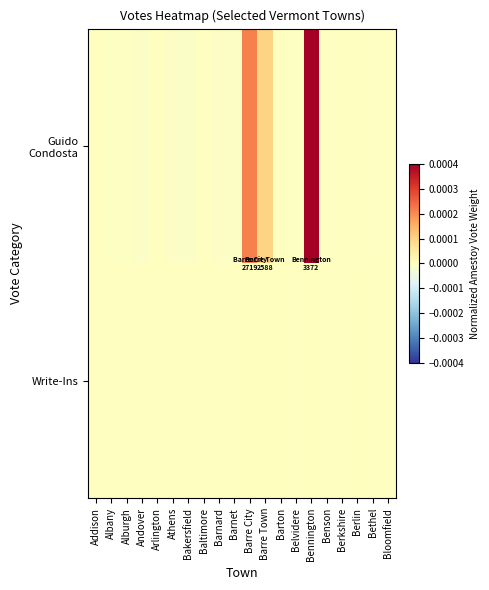

How many series are shown in this chart?

2